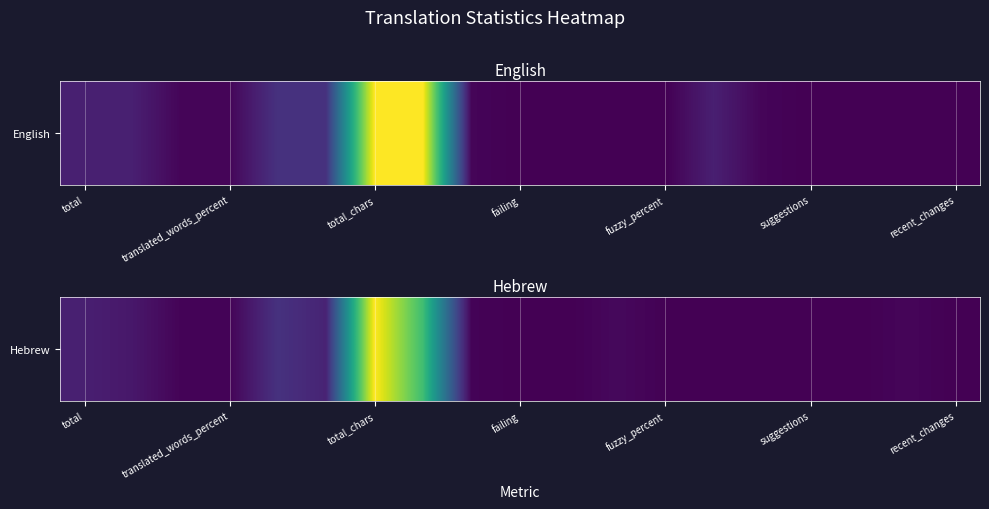

How many values are below 69?

8